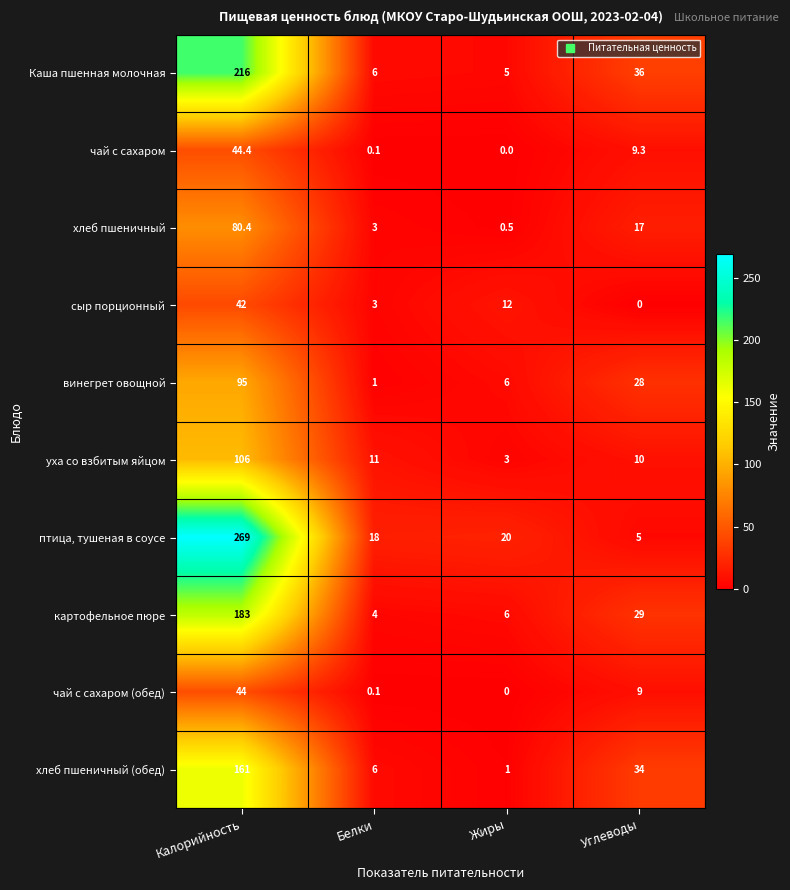

At which category is the sum across all series the highest?

Калорийность